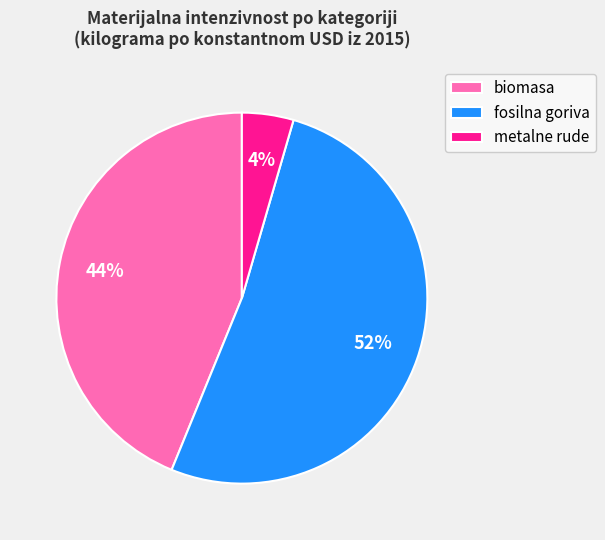

To the nearest percent, what portion does fosilna goriva represent?

52%